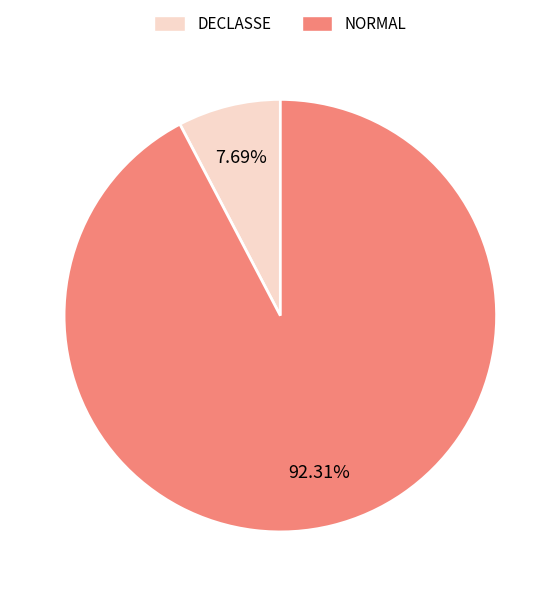

To the nearest percent, what is the difference between the DECLASSE and NORMAL slice percentages?

85%